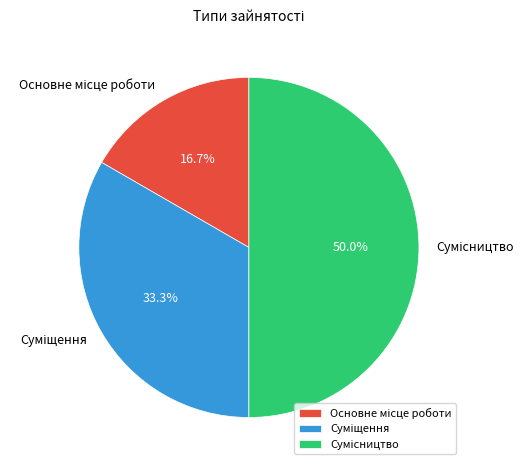

Combined, do Суміщення and Сумісництво account for over 50%?

Yes